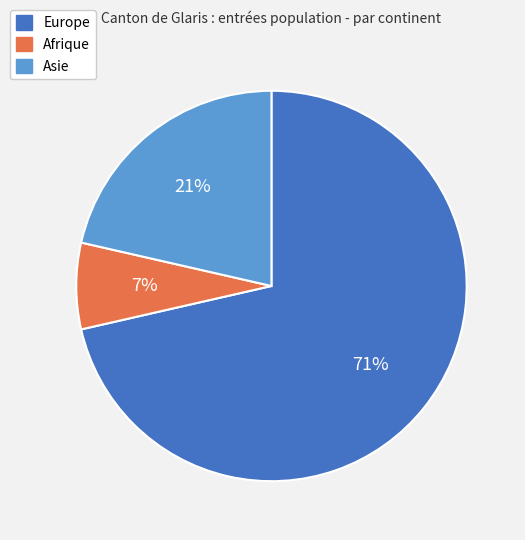

What is the largest slice in the pie chart?

Europe